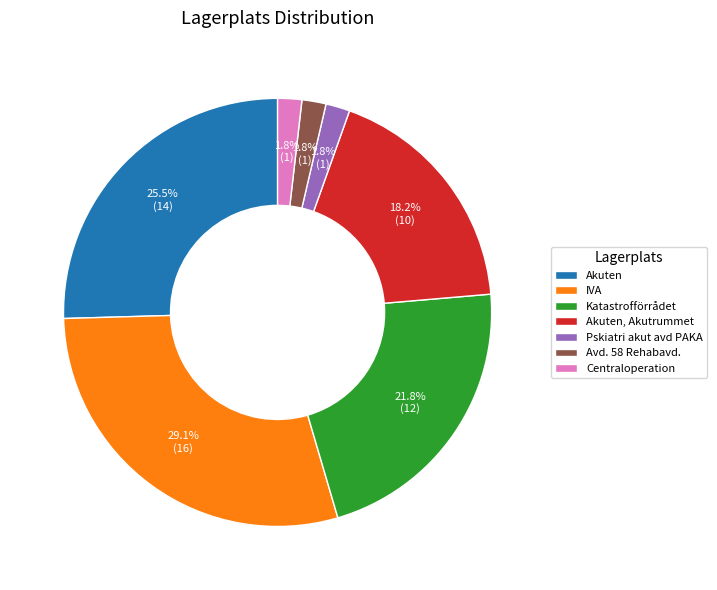

What is the ratio of the value at Avd. 58 Rehabavd. to the value at Pskiatri akut avd PAKA?

1.0